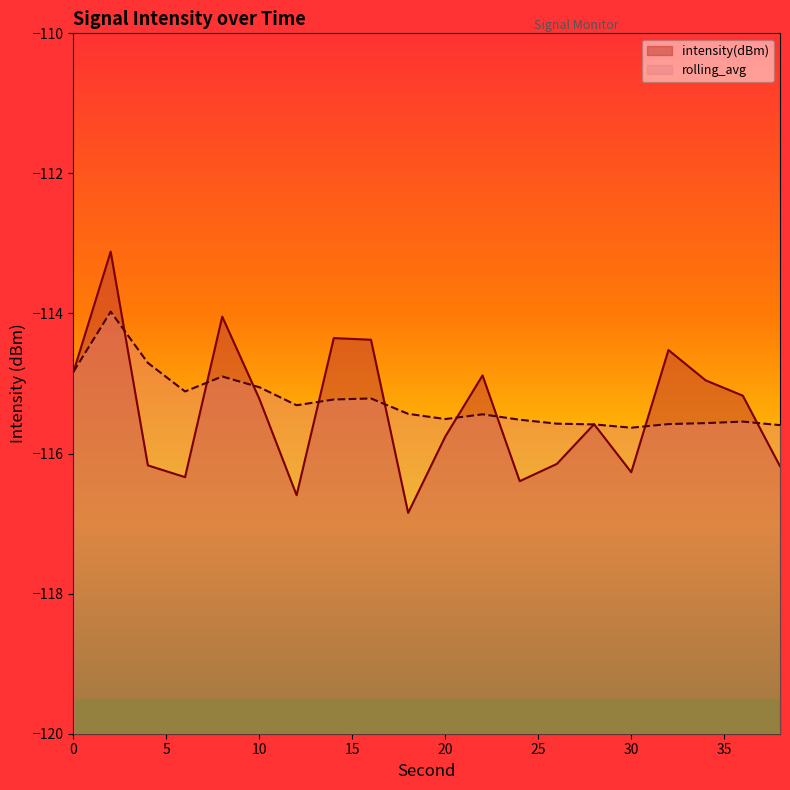

Between 2 and 26, which is larger?

2